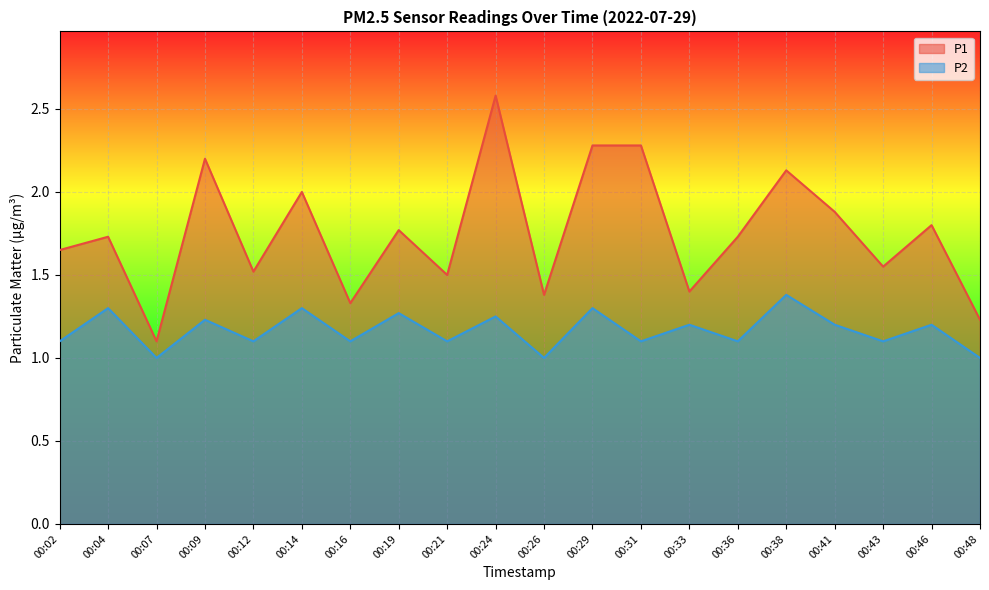

What are all the series names shown in the legend?

P1, P2